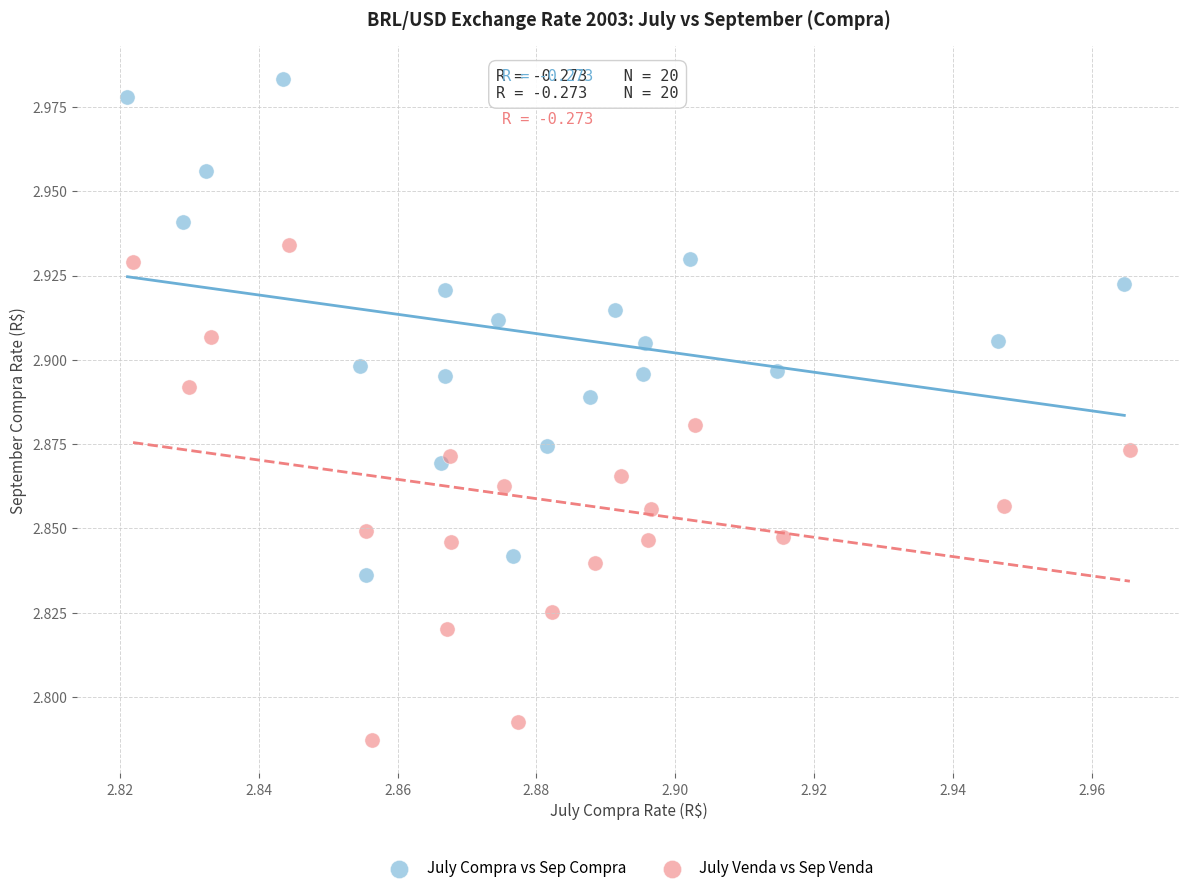

Which series contains the highest Y value?

July Compra vs Sep Compra